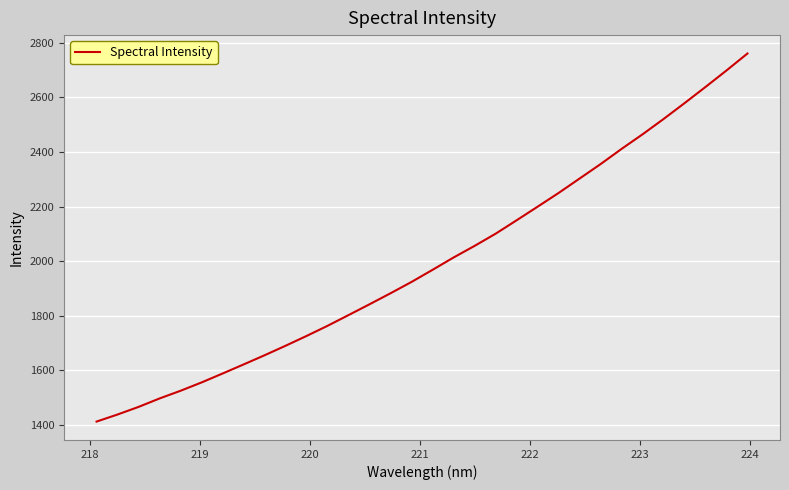

What is the maximum value shown in the chart?

2760.0